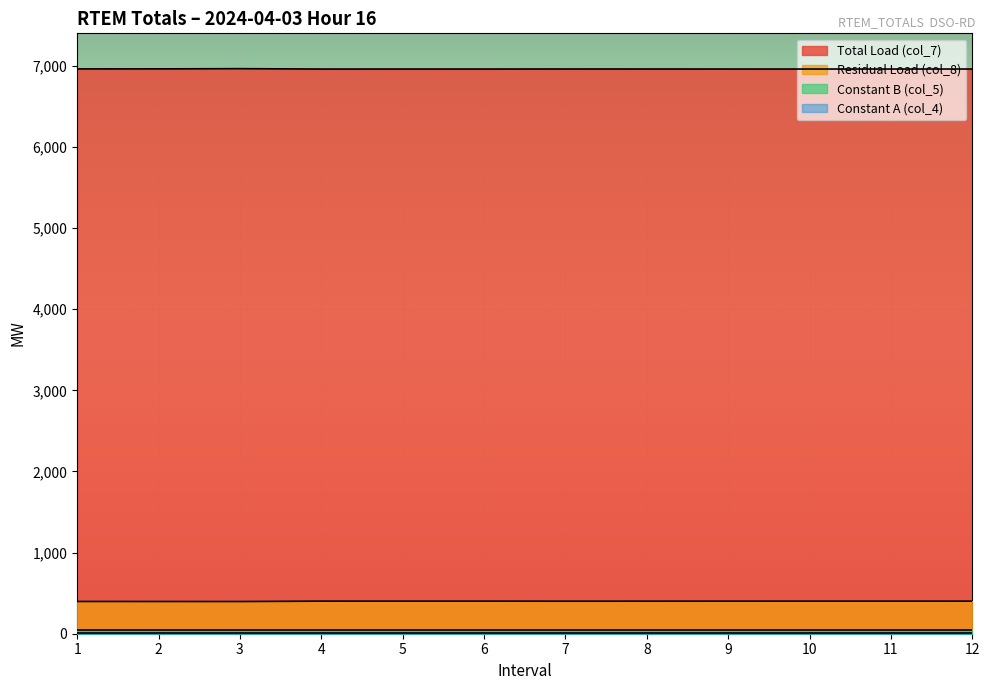

True or false: Total Load (col_7) has a value of 6960.0 at 5.

True